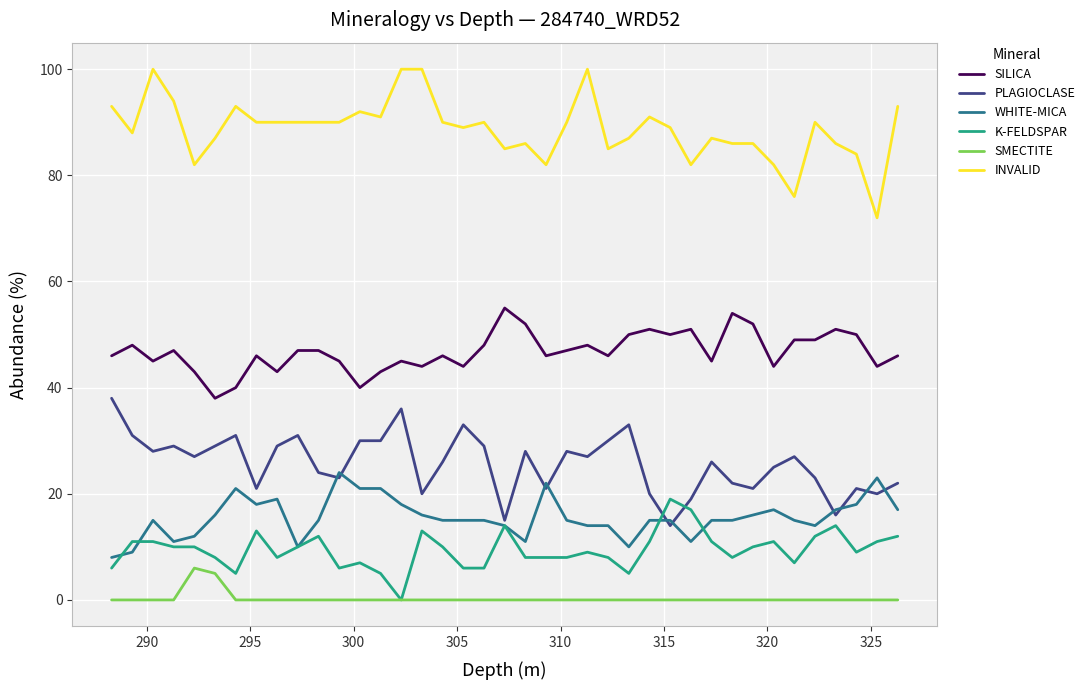

What are all the series names shown in the legend?

SILICA, PLAGIOCLASE, WHITE-MICA, K-FELDSPAR, SMECTITE, INVALID